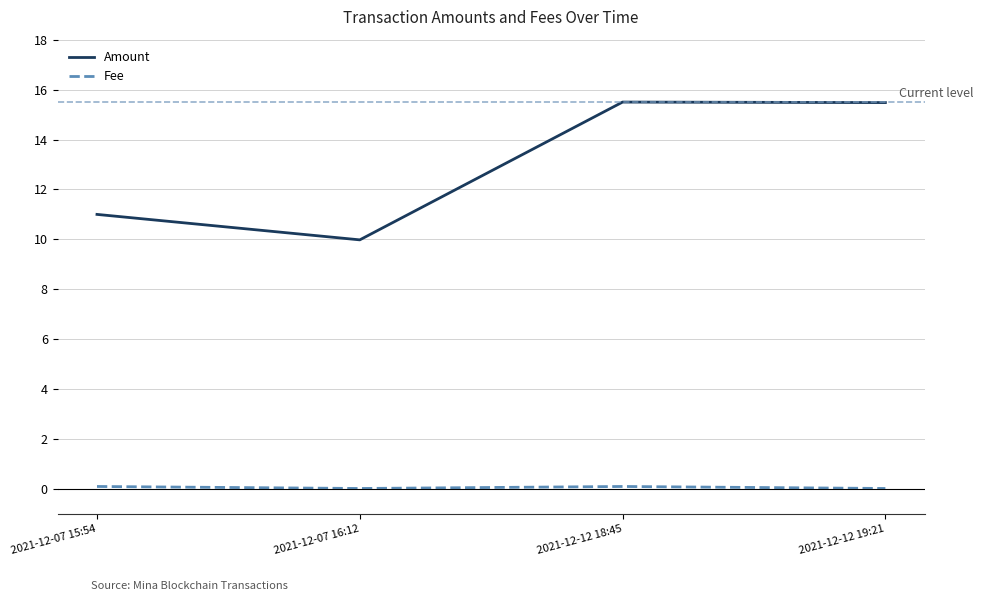

At which category does Amount reach its first local valley?

2021-12-07 16:12